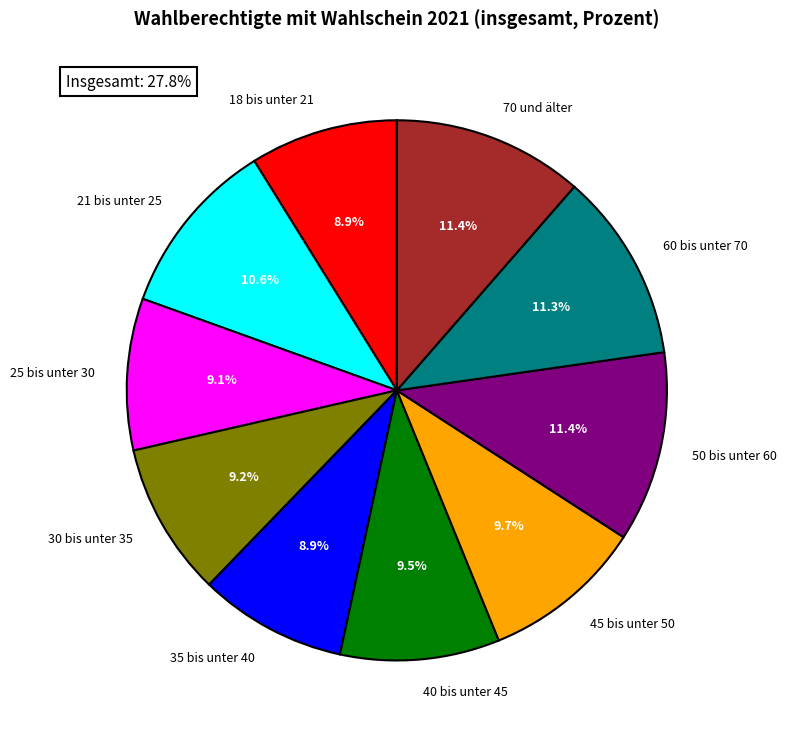

How many slices are in this pie chart?

10